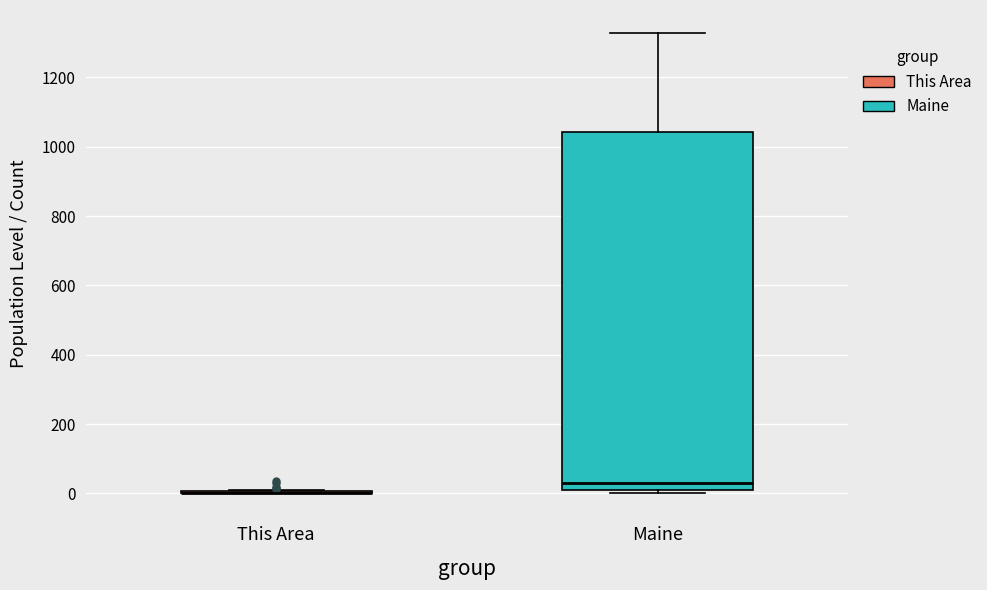

Where does the median line of the box for Maine sit on the y-axis? The values are not printed on the chart, so give them approximately, as read against the axis.

40